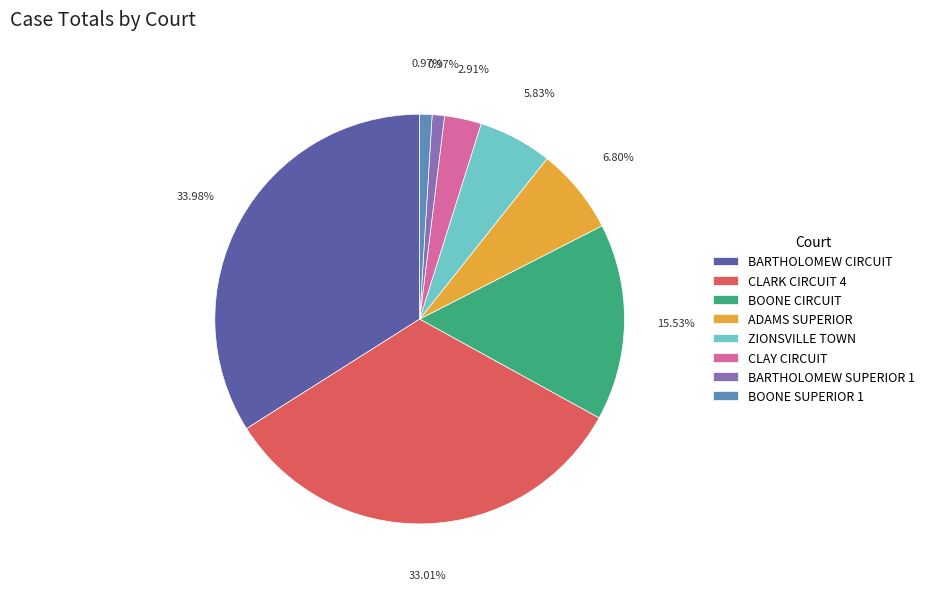

Which slice is the largest?

BARTHOLOMEW CIRCUIT